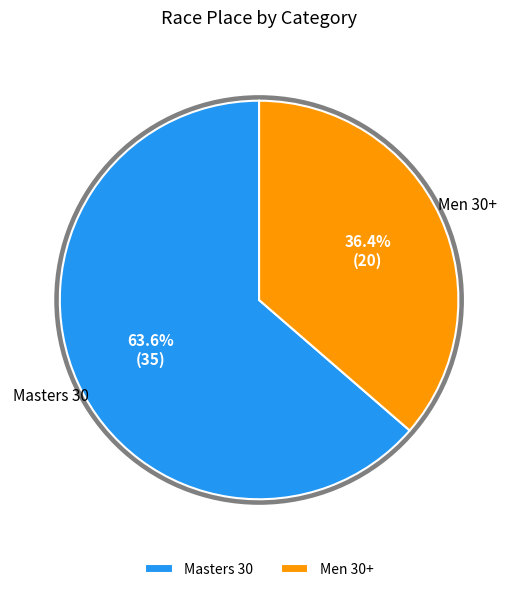

Which category has the smallest portion of the pie?

Men 30+